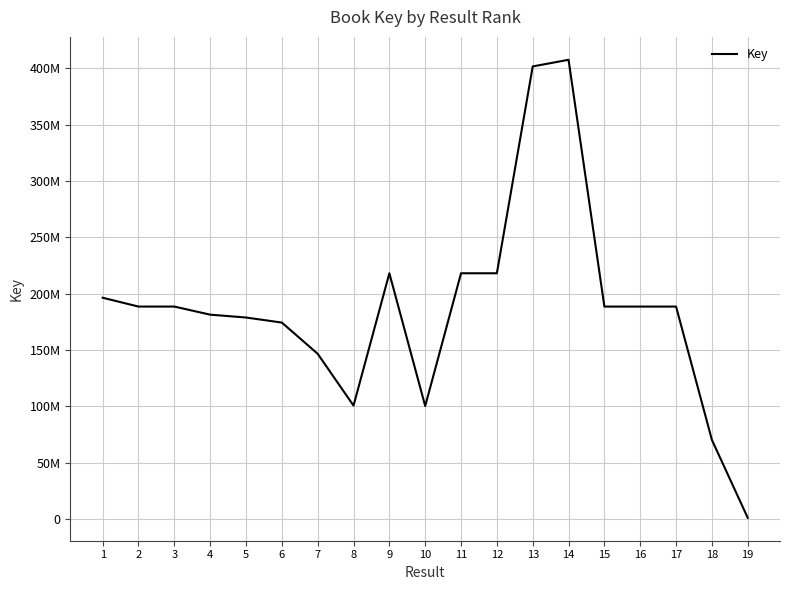

Does the chart have visible grid lines?

Yes